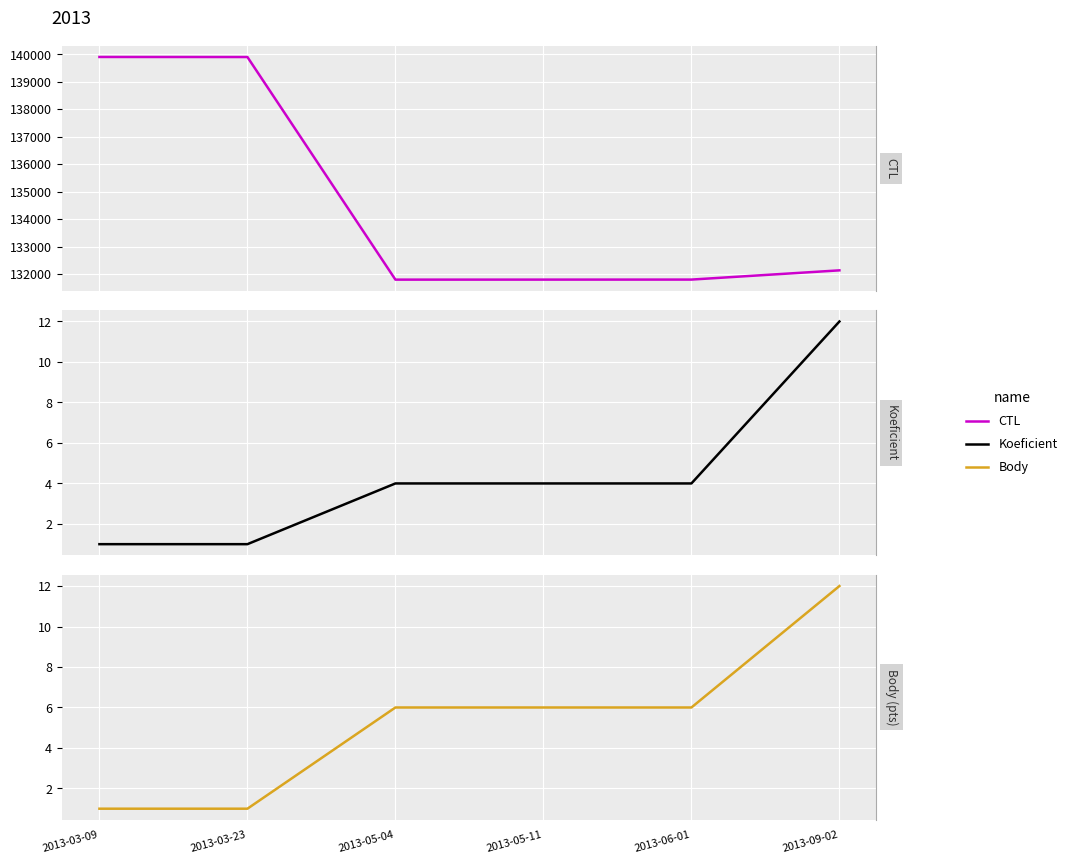

At which category does CTL reach its first local valley?

2013-05-04